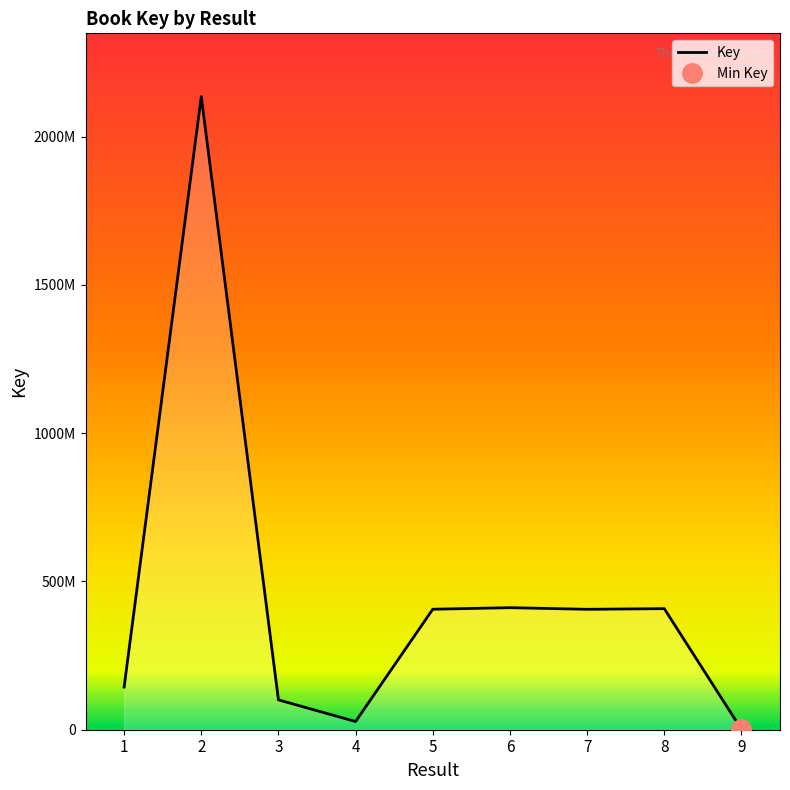

What is the sum of all values?

4040897429